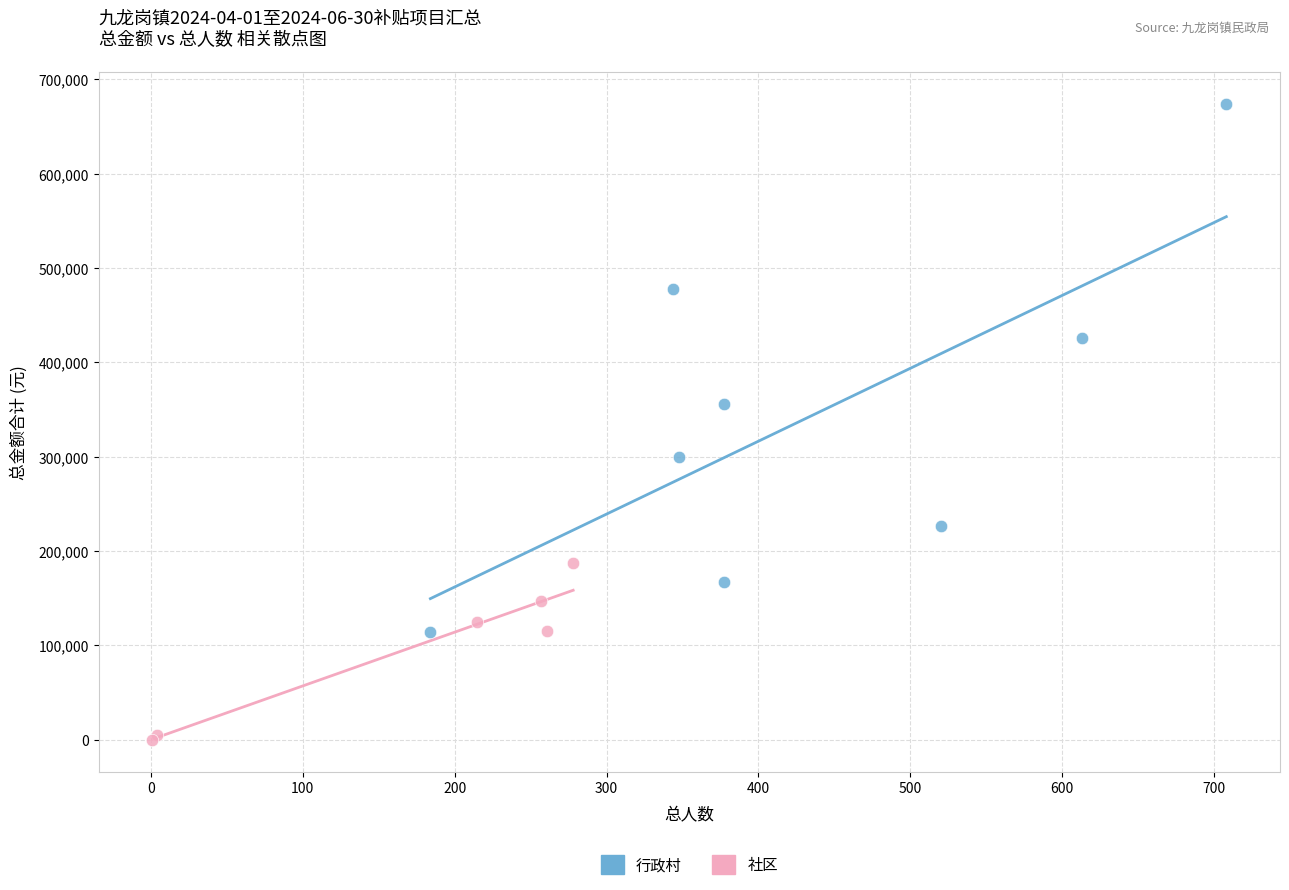

Which series contains the lowest Y value?

社区